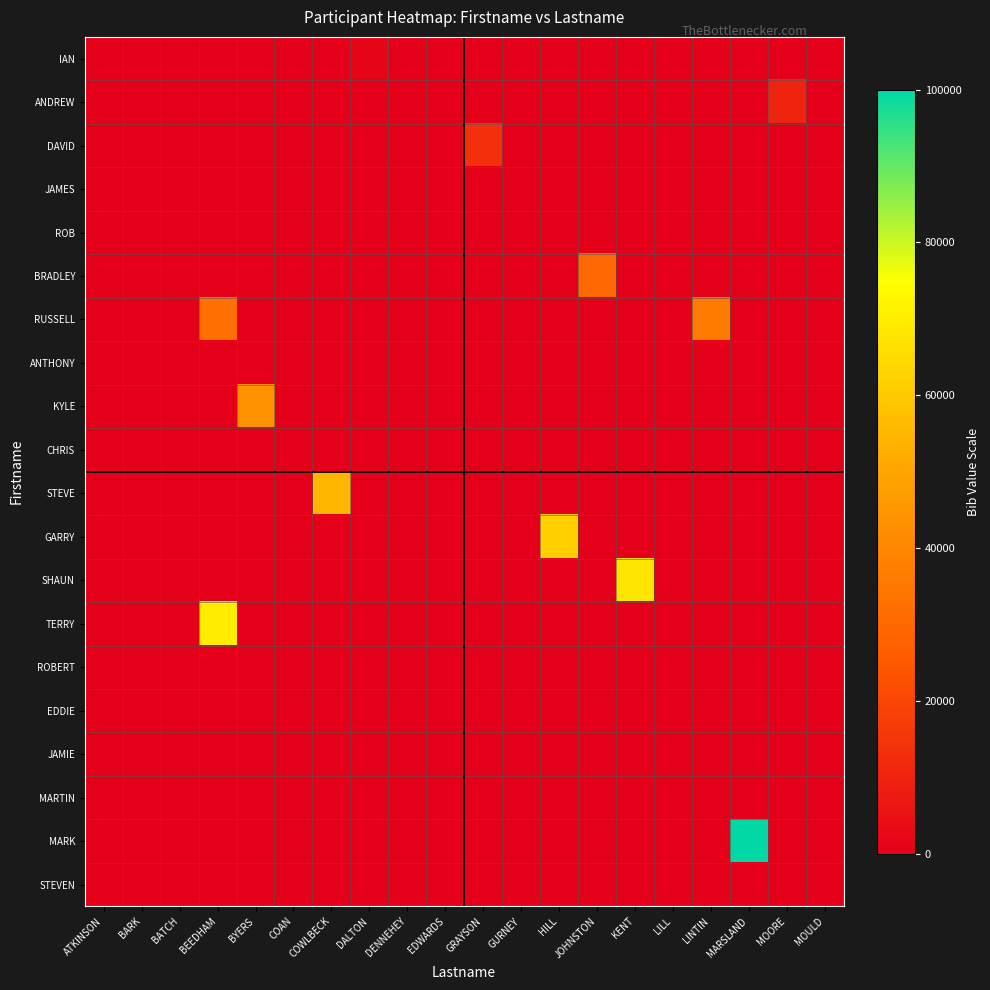

How many categories are shown in the chart?

20